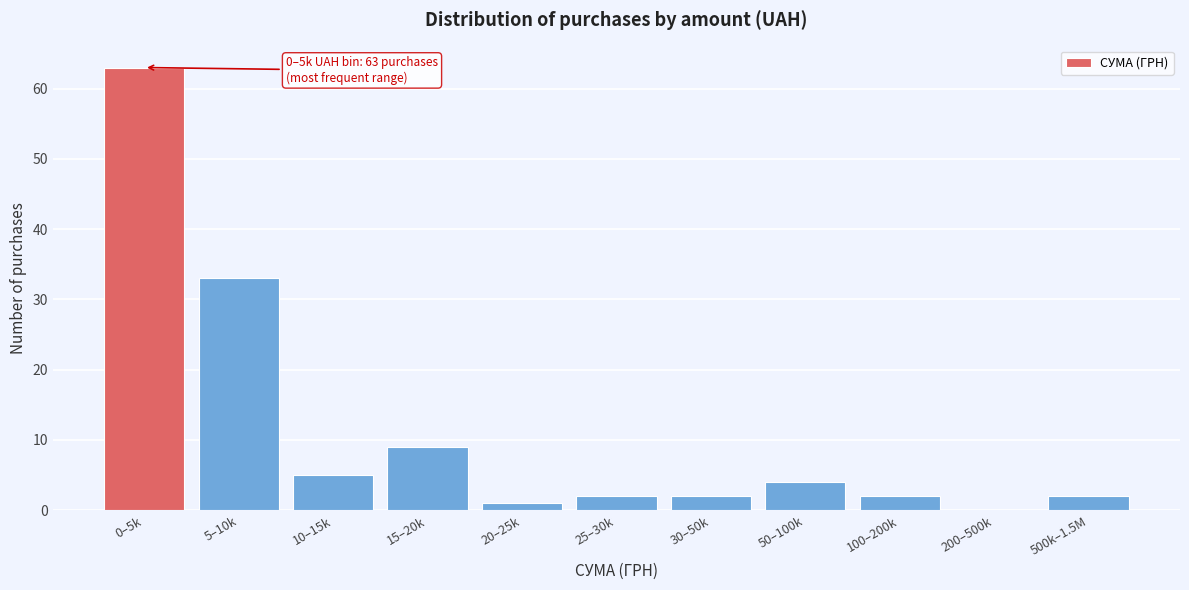

Reading right to left, transcribe all the data shown in this chart.

500k–1.5M=2	200–500k=0	100–200k=2	50–100k=4	30–50k=2	25–30k=2	20–25k=1	15–20k=9	10–15k=5	5–10k=33	0–5k=63